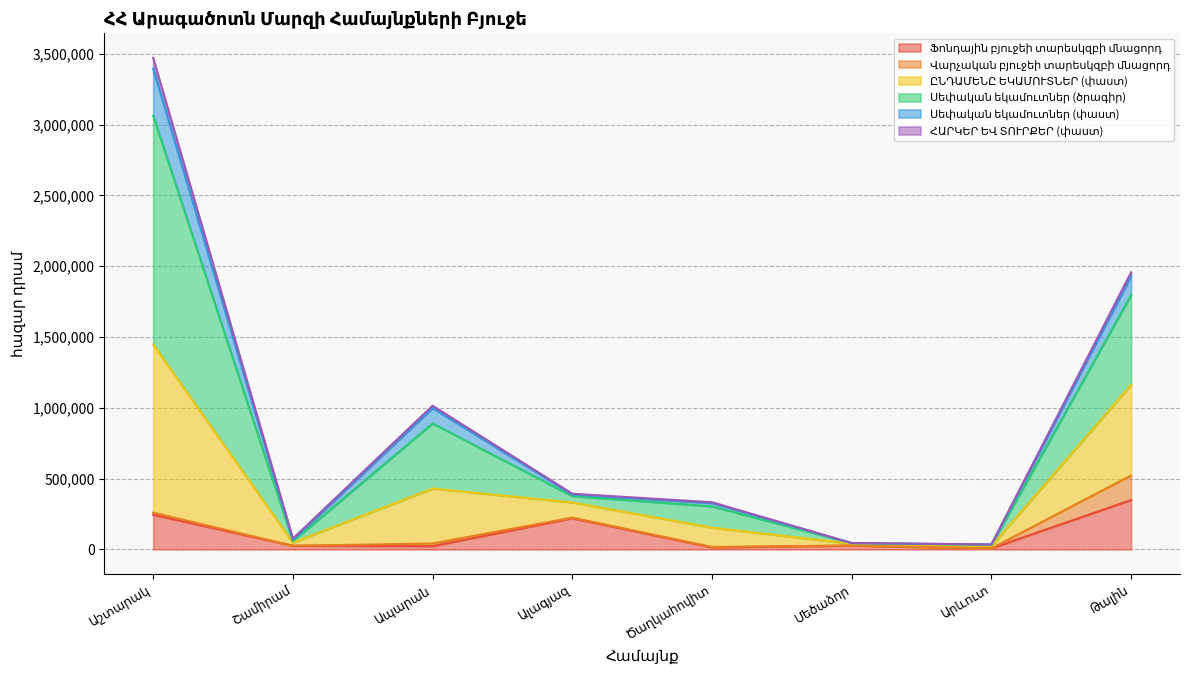

What is the label of the 2nd point from the right?

Արևուտ